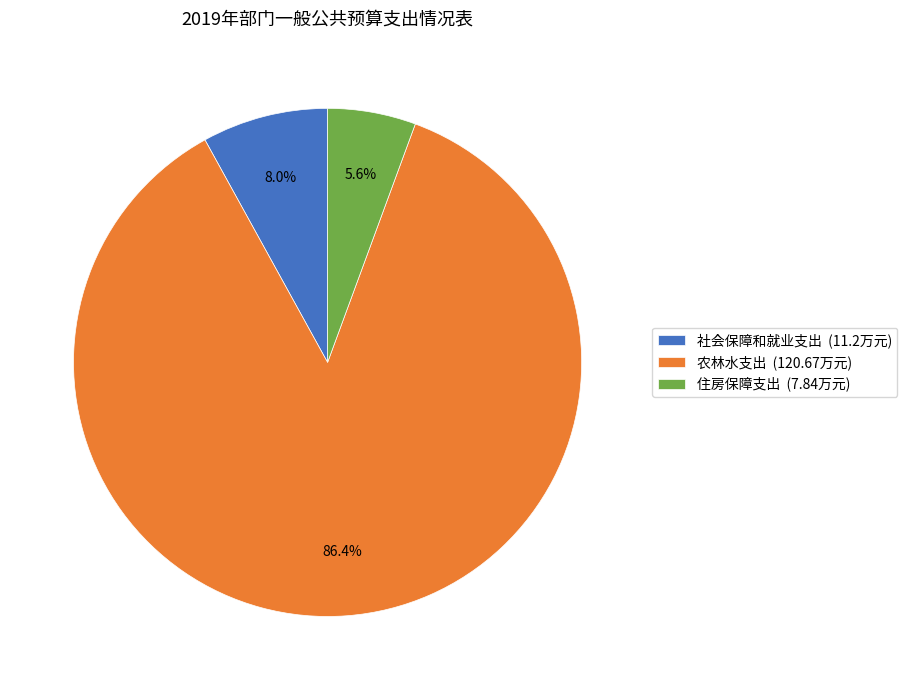

The 社会保障和就业支出 slice represents 8% of the pie. True or false?

True